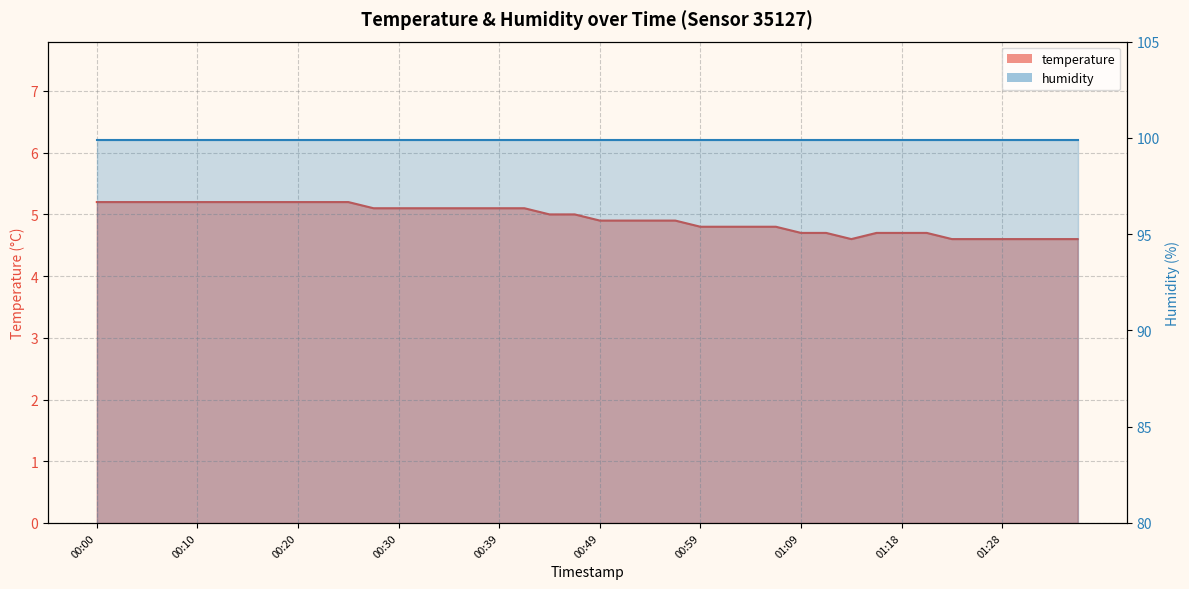

Rank the categories by value from lowest to highest.

01:13, 01:23, 01:26, 01:28, 01:30, 01:33, 01:35, 01:09, 01:11, 01:16, 01:18, 01:21, 00:59, 01:01, 01:04, 01:06, 00:49, 00:52, 00:54, 00:56, 00:44, 00:47, 00:27, 00:30, 00:32, 00:35, 00:37, 00:39, 00:42, 00:00, 00:03, 00:05, 00:08, 00:10, 00:13, 00:15, 00:18, 00:20, 00:22, 00:25